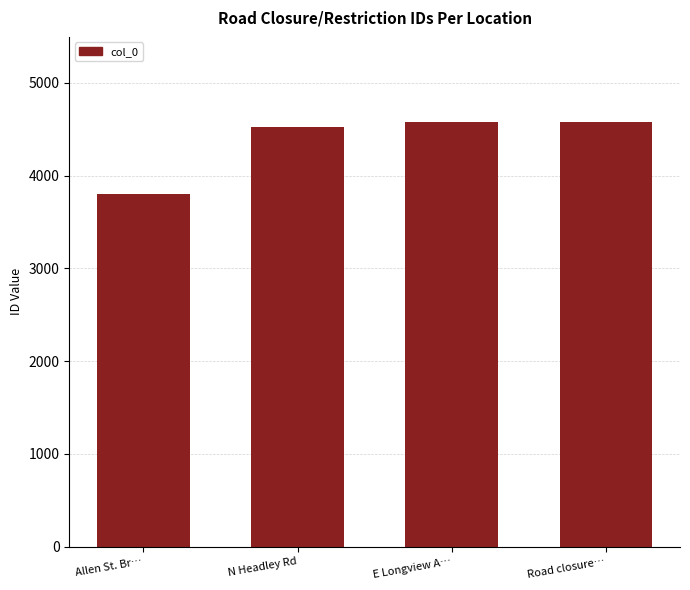

How many data points does each series have?

4